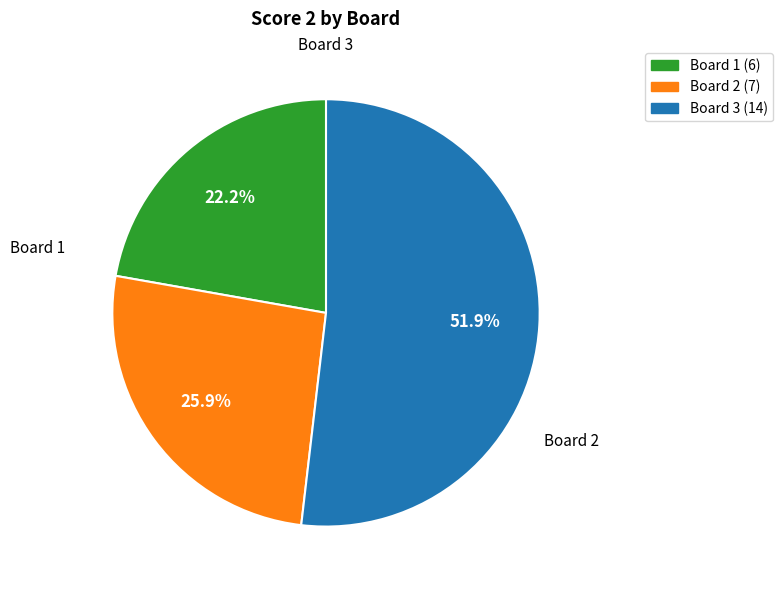

Which category has the biggest portion of the pie?

Board 3